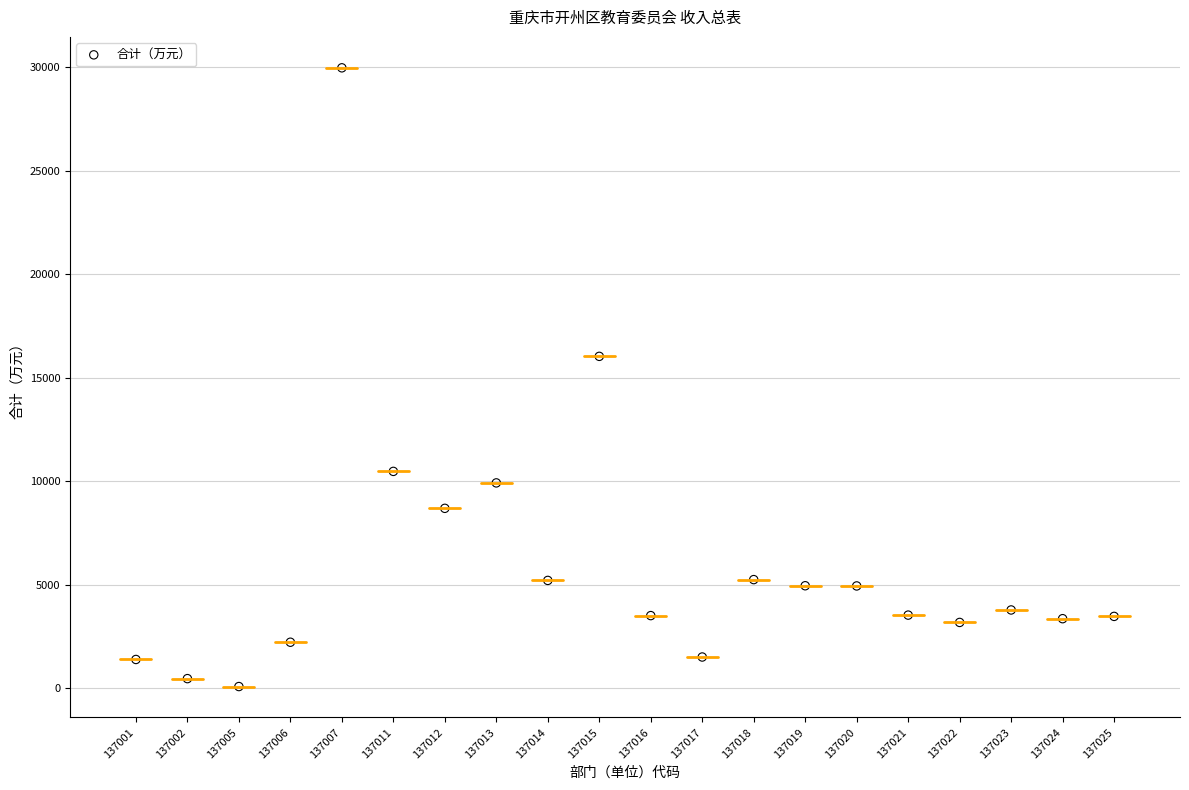

What Y value in the scatter plot is closest to 15020?

16026.8